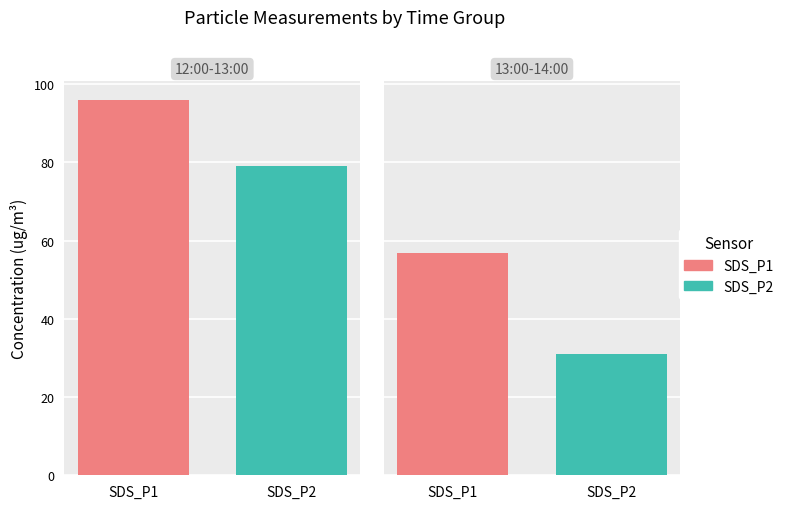

Between 21 and 24, which series saw the biggest shift?

SDS_P2